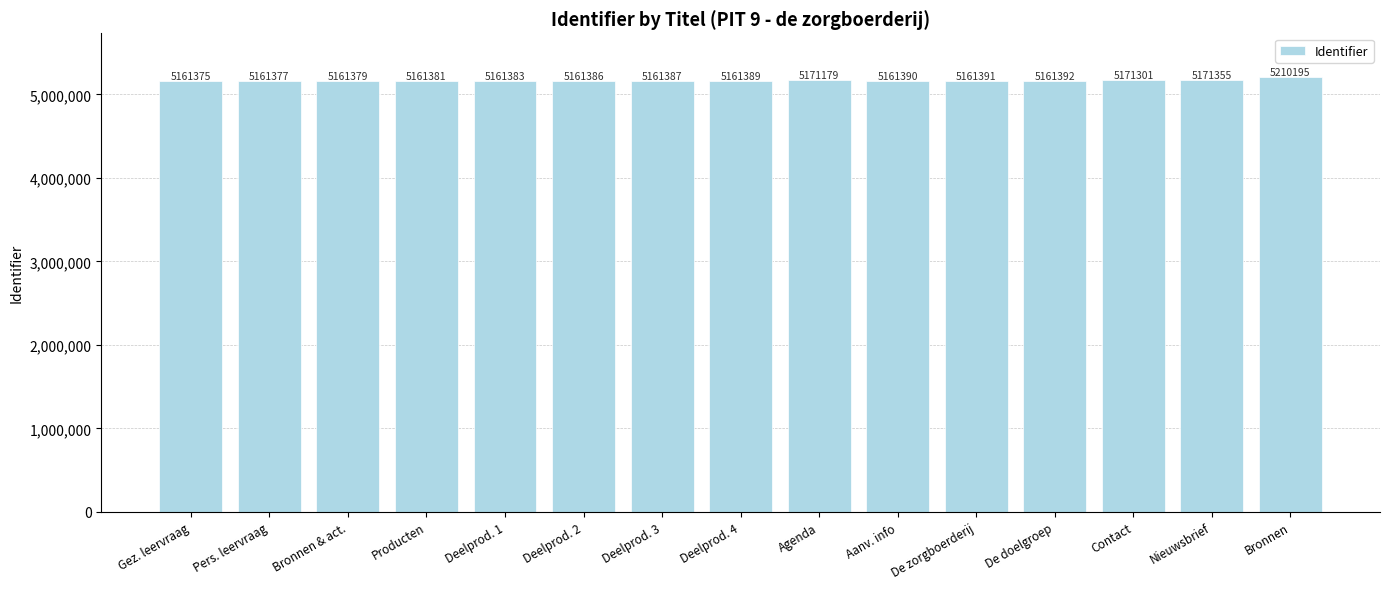

At which category does the chart reach its minimum across all series?

Gez. leervraag